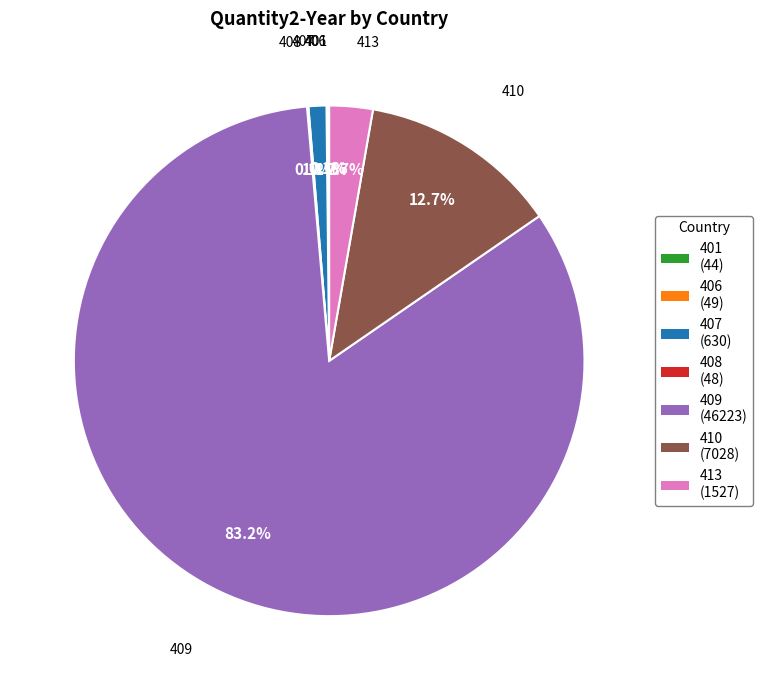

Approximately how many times larger is the value at 407 (630) compared to 413 (1527)?

0.4